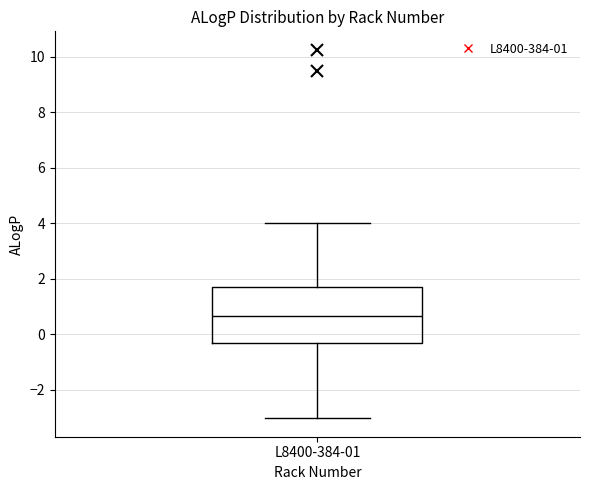

Where is the lower edge of the box for L8400-384-01 on the y-axis? The values are not printed on the chart, so give them approximately, as read against the axis.

-0.4